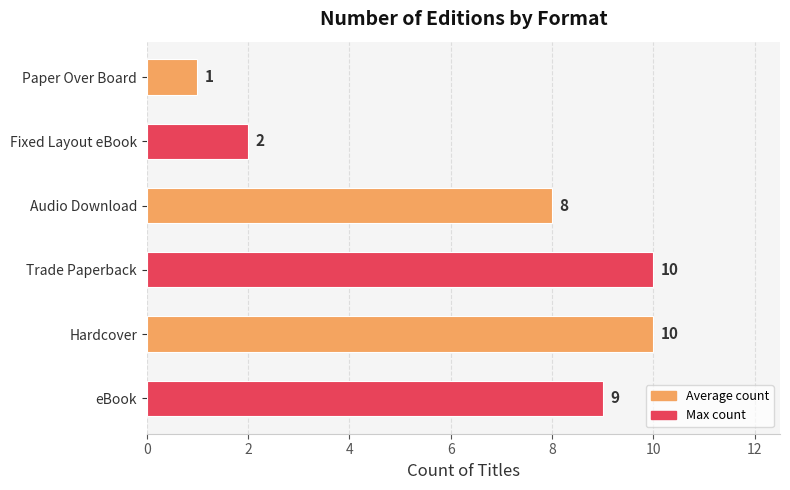

Which label corresponds to the smallest value in the chart?

Paper Over Board